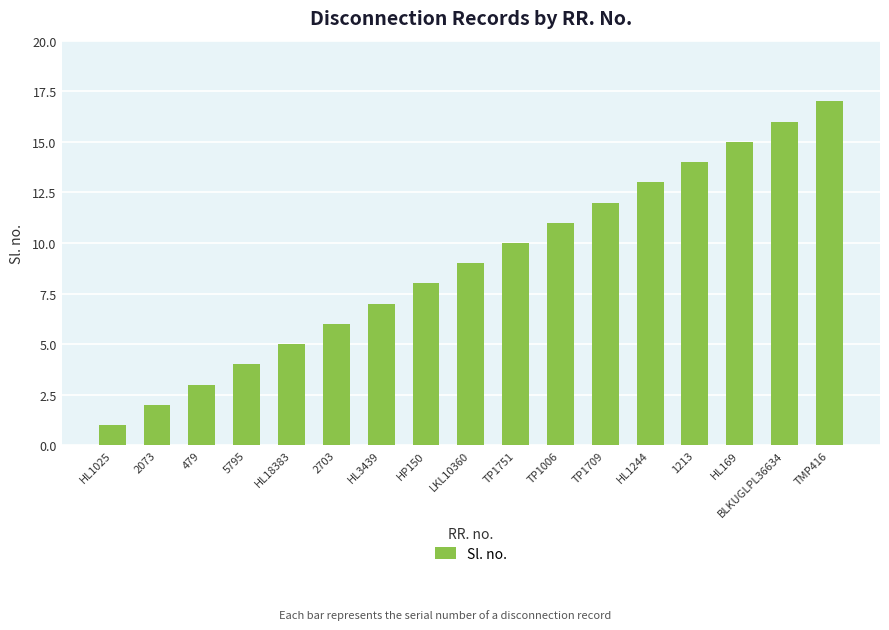

What is the change in value from HL3439 to TP1006?

+4